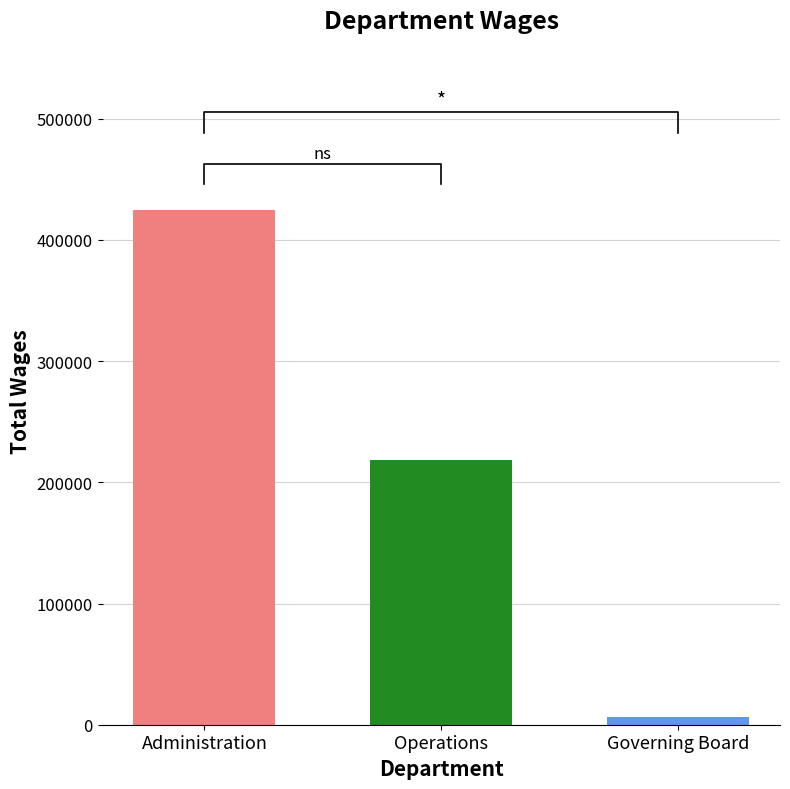

True or false: the data shows 218477 at Operations.

True